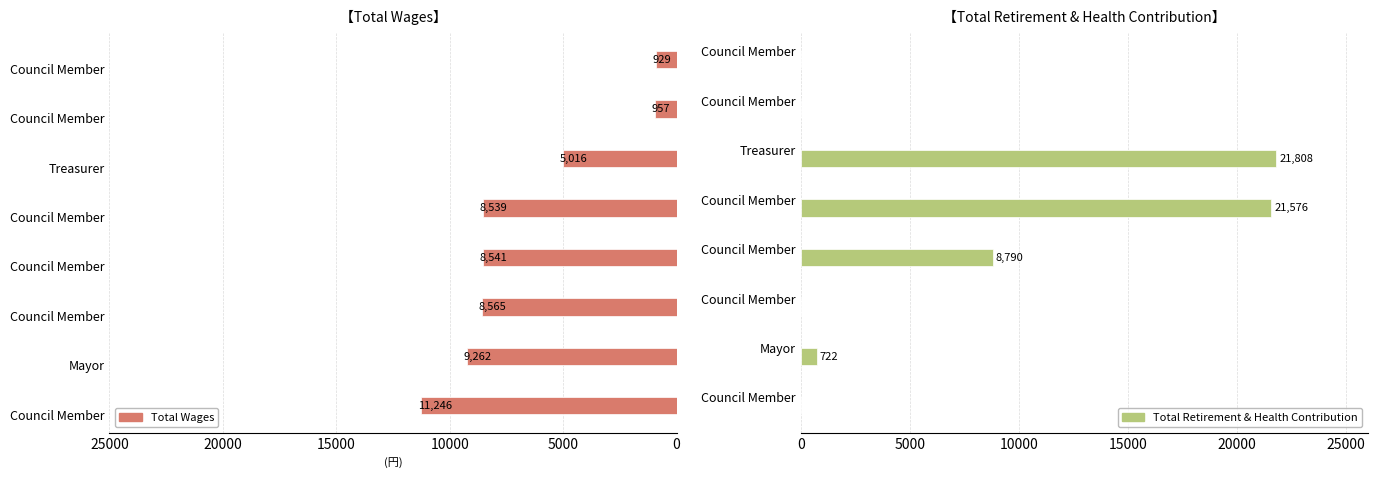

What is the difference between the second highest and minimum values in the Total Wages series?

8333